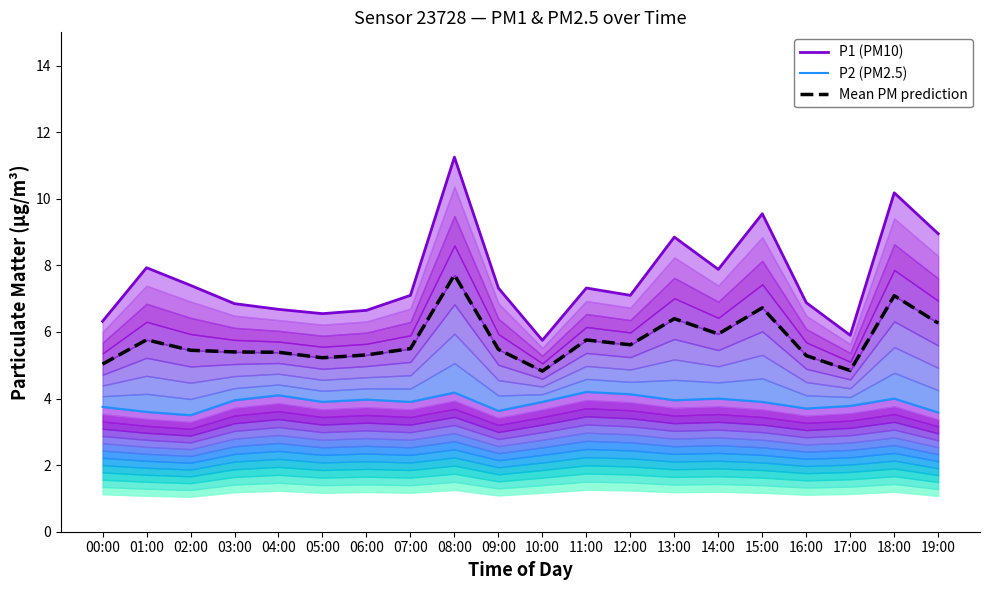

True or false: P2 (PM2.5) has a value of 2.0 at 06:00.

False